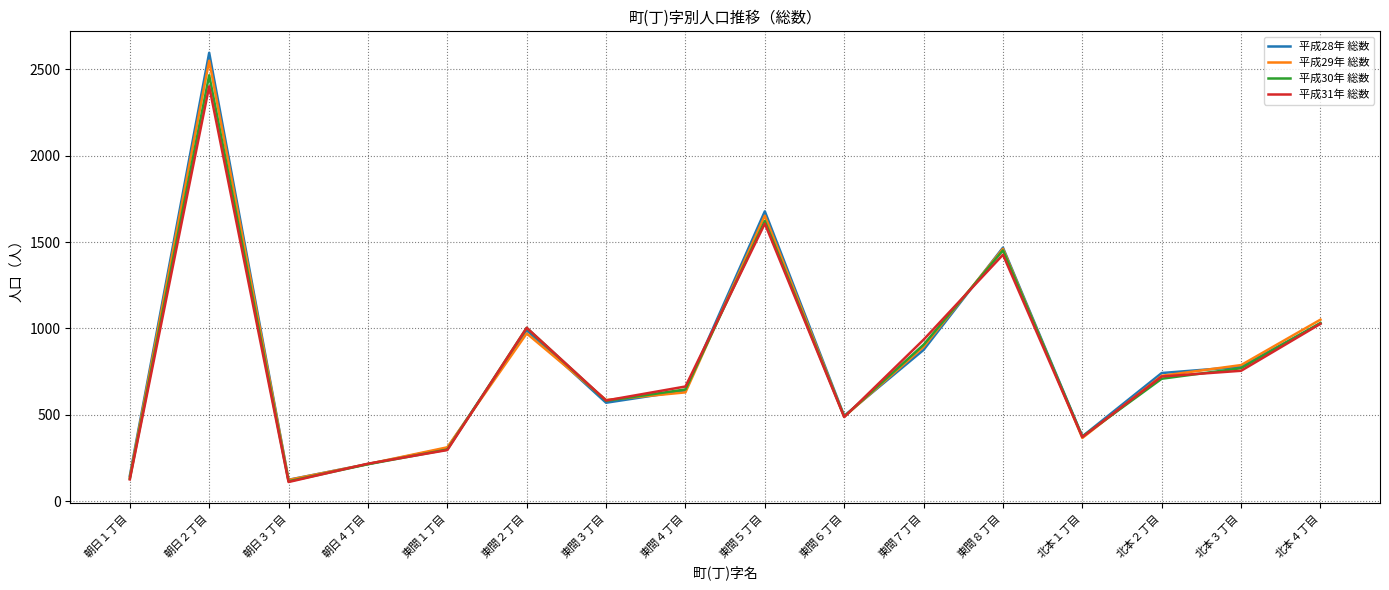

Reading left to right, extract all data points from this chart.

平成28年 総数: 朝日１丁目=147	朝日２丁目=2596	朝日３丁目=124	朝日４丁目=215	東間１丁目=307	東間２丁目=990	東間３丁目=570	東間４丁目=640	東間５丁目=1678	東間６丁目=494	東間７丁目=876	東間８丁目=1468	北本１丁目=375	北本２丁目=742	北本３丁目=778	北本４丁目=1029
平成29年 総数: 朝日１丁目=137	朝日２丁目=2550	朝日３丁目=123	朝日４丁目=215	東間１丁目=312	東間２丁目=971	東間３丁目=586	東間４丁目=630	東間５丁目=1653	東間６丁目=489	東間７丁目=894	東間８丁目=1461	北本１丁目=366	北本２丁目=726	北本３丁目=788	北本４丁目=1051
平成30年 総数: 朝日１丁目=130	朝日２丁目=2466	朝日３丁目=115	朝日４丁目=214	東間１丁目=299	東間２丁目=1003	東間３丁目=581	東間４丁目=647	東間５丁目=1622	東間６丁目=490	東間７丁目=906	東間８丁目=1452	北本１丁目=374	北本２丁目=709	北本３丁目=770	北本４丁目=1032
平成31年 総数: 朝日１丁目=126	朝日２丁目=2402	朝日３丁目=111	朝日４丁目=217	東間１丁目=296	東間２丁目=1004	東間３丁目=583	東間４丁目=664	東間５丁目=1607	東間６丁目=487	東間７丁目=935	東間８丁目=1427	北本１丁目=371	北本２丁目=722	北本３丁目=755	北本４丁目=1027